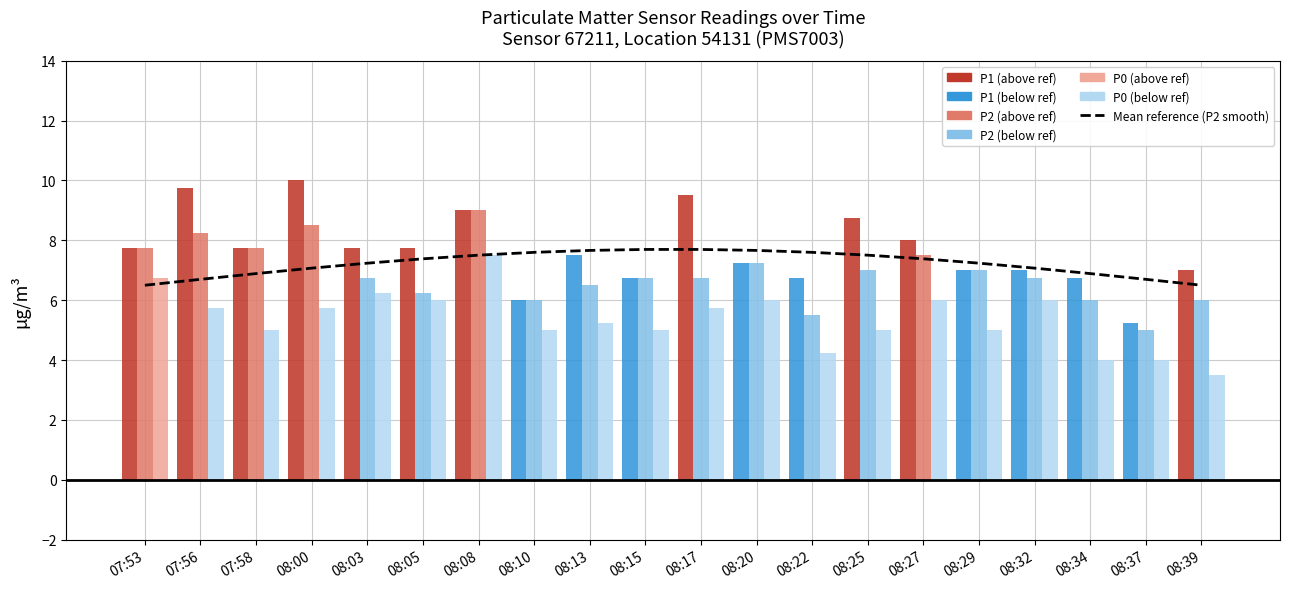

What is the change in value from 08:00 to 08:34?

-0.2